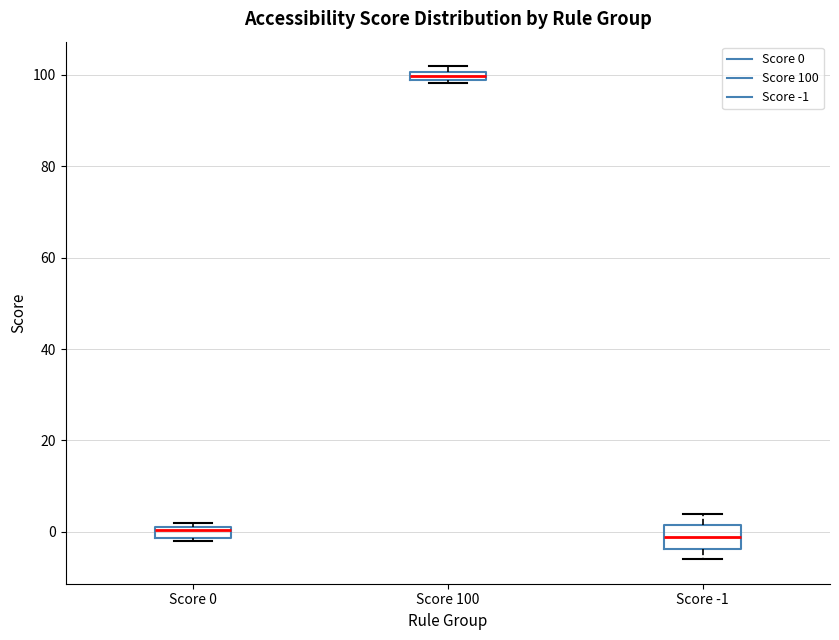

Where is the upper edge of the box for Score 100 on the y-axis? The values are not printed on the chart, so give them approximately, as read against the axis.

100